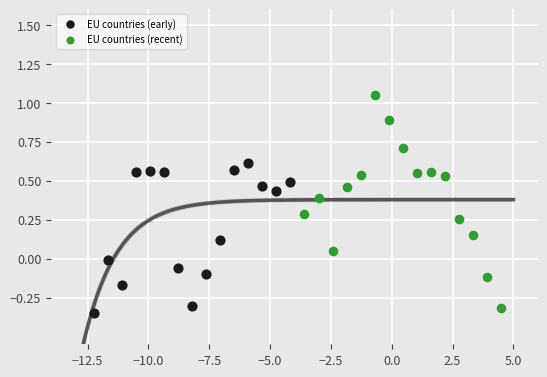

Which series reaches the maximum Y coordinate?

EU countries (recent)